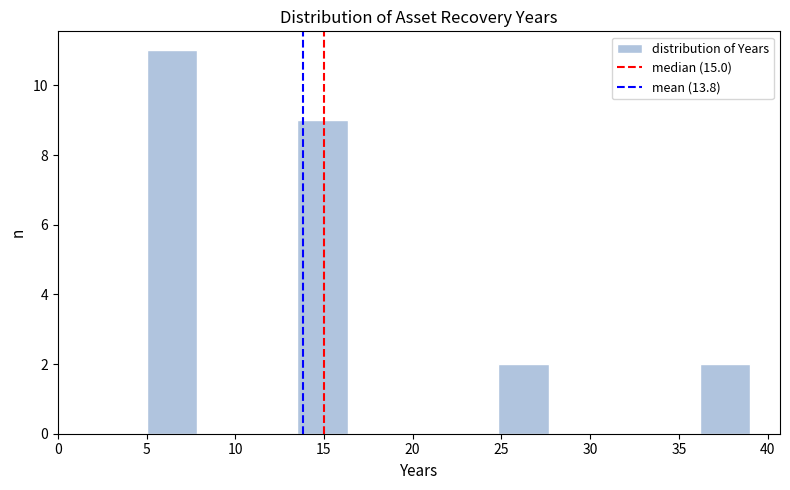

Reading left to right, list every bar in this chart as the range it spans on the x-axis followed by its height. Neither the bar edges nor the heights are printed on the chart, so give them approximately, as read against the axes.

5.0 to 8.0: 11
8.0 to 10.5: 0
10.5 to 13.5: 0
13.5 to 16.5: 9
16.5 to 19.0: 0
19.0 to 22.0: 0
22.0 to 25.0: 0
25.0 to 27.5: 2
27.5 to 30.5: 0
30.5 to 33.5: 0
33.5 to 36.0: 0
36.0 to 39.0: 2